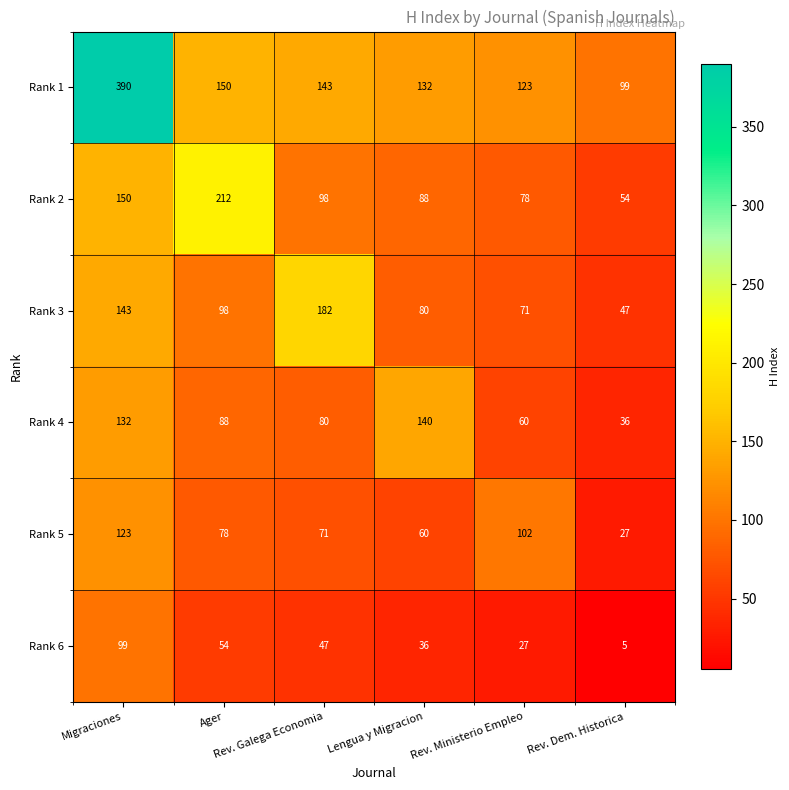

What is the difference between the second highest and minimum values in the Rank 4 series?

96